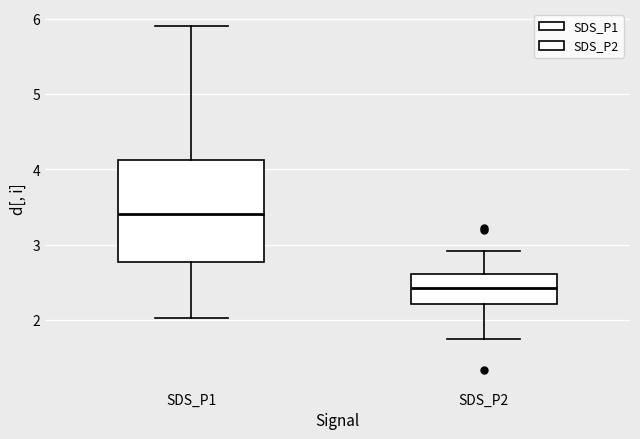

Reading left to right, read every box against the y-axis: the position of its median line, the range the box covers, and the ends of its whiskers. The values are not printed on the chart, so give them approximately, as read against the axis.

SDS_P1: median 3.4, box 2.8 to 4.1, whiskers 2.0 to 5.9
SDS_P2: median 2.4, box 2.2 to 2.6, whiskers 1.8 to 2.9